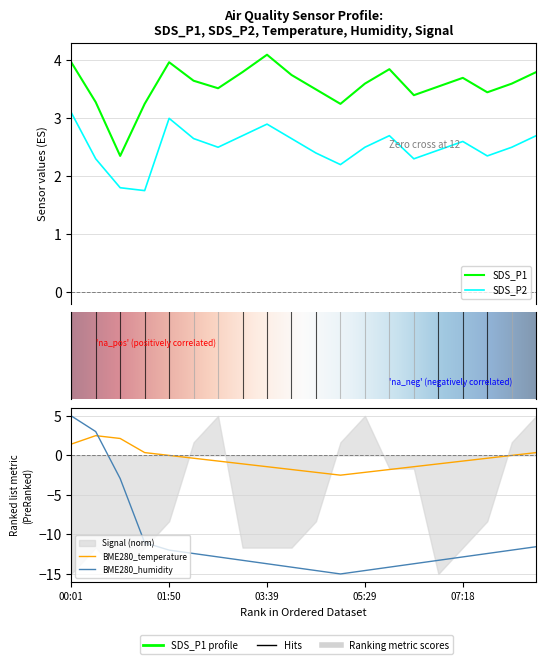

Which series ends up on top after the final intersection of BME280_humidity and SDS_P1?

SDS_P1